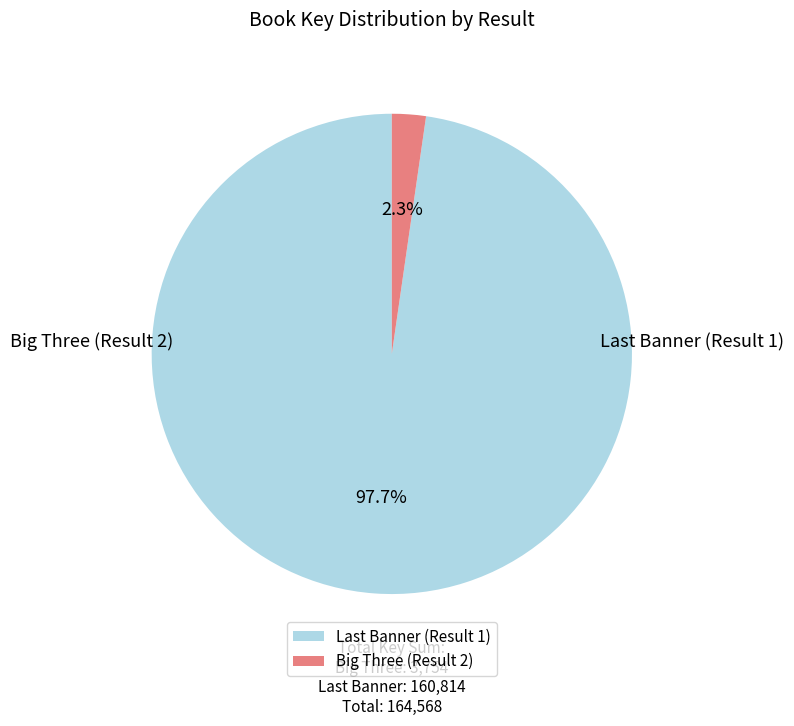

To the nearest percent, what is the average slice percentage?

50%